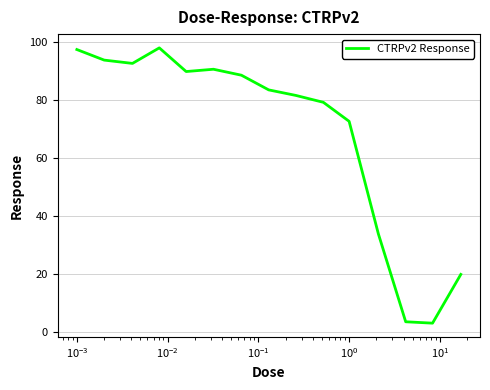

What is the minimum value shown in the chart?

3.1